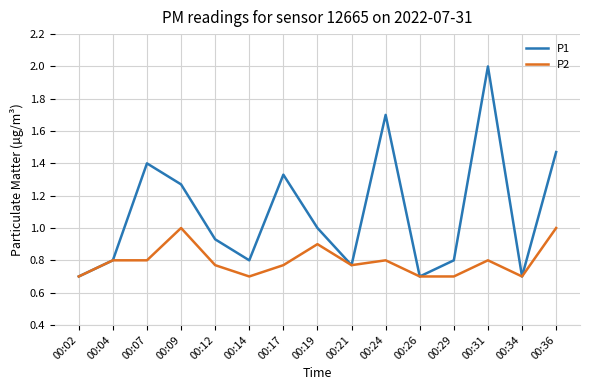

Which series has the largest range (max minus min)?

P1